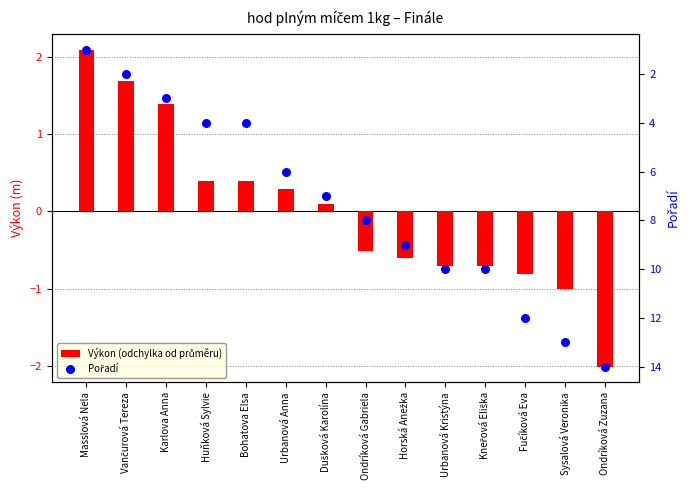

What is the total value across all series at Vančurová Tereza?

3.7